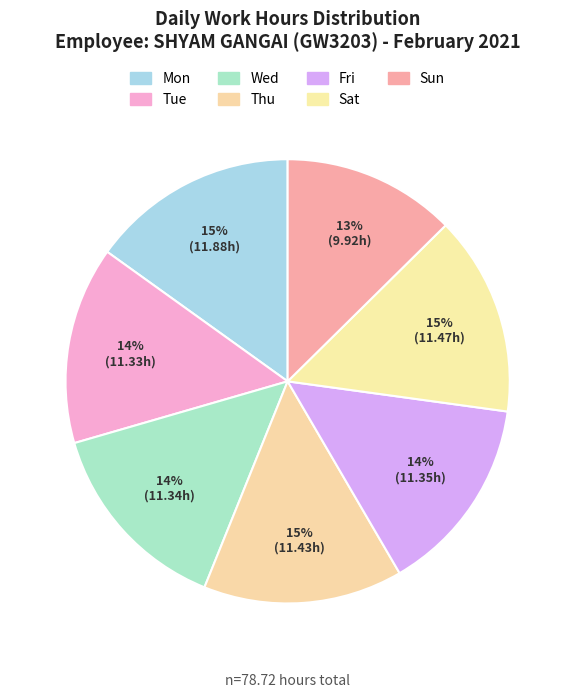

Count the number of slices in the pie.

7